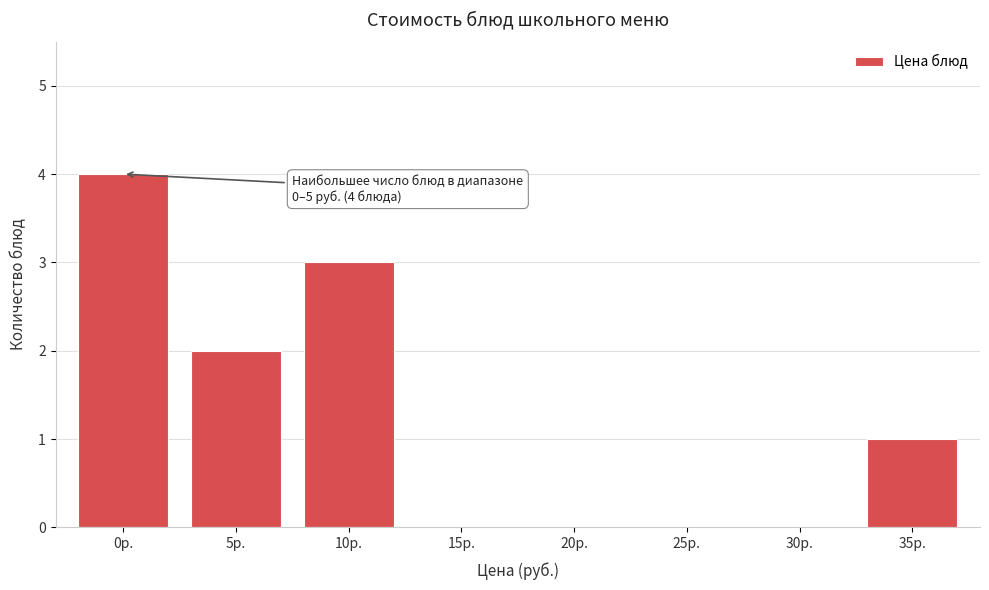

Reading left to right, transcribe all the data shown in this chart.

0р.=4	5р.=2	10р.=3	15р.=0	20р.=0	25р.=0	30р.=0	35р.=1